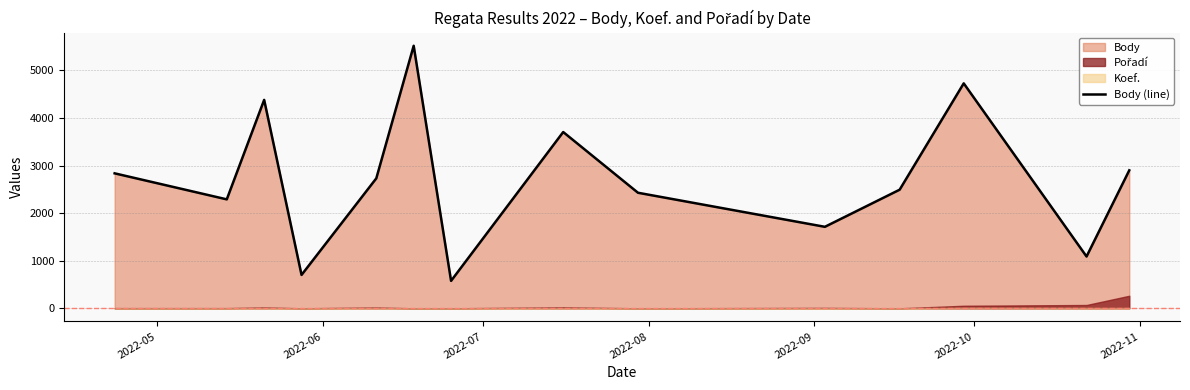

What is the highest value of the Body (line) series?

5519